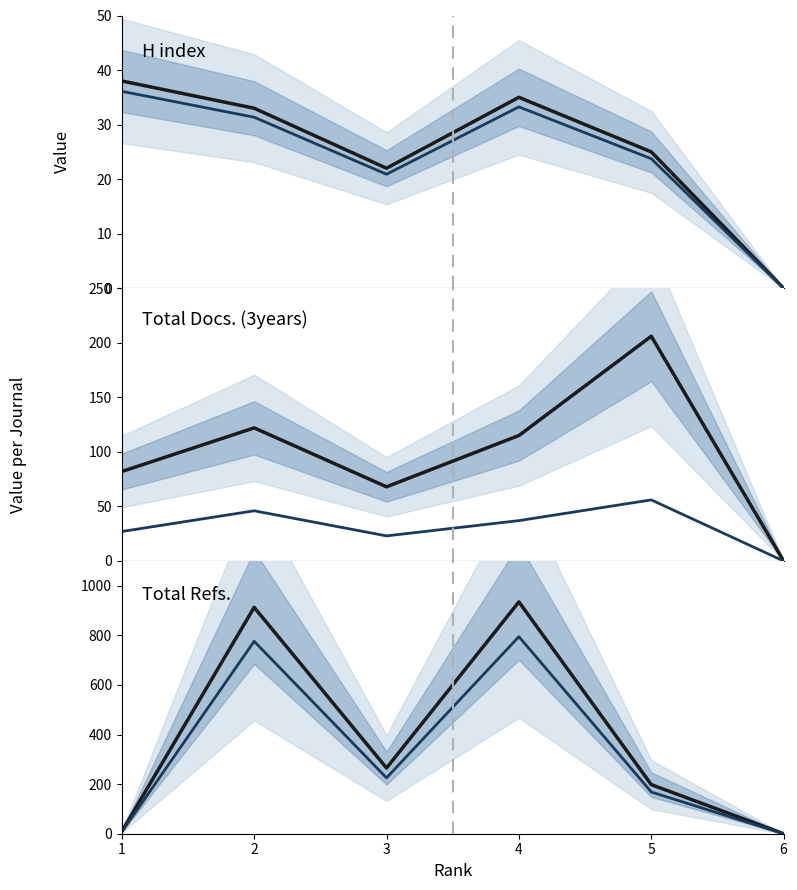

True or false: Total Refs. (projected) has more than 1 points higher than both neighbors.

True